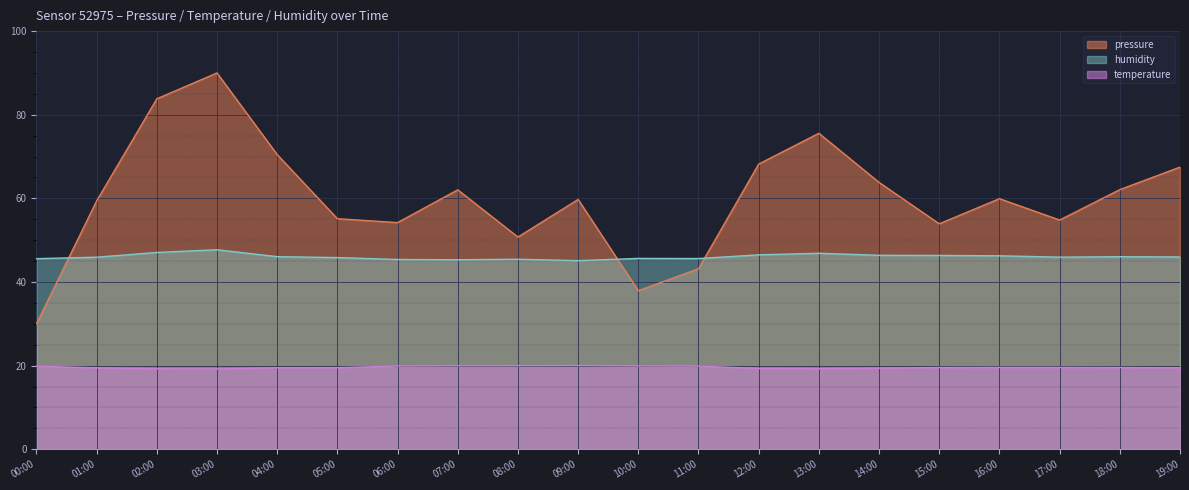

What is the label of the 11th point from the right?

09:00